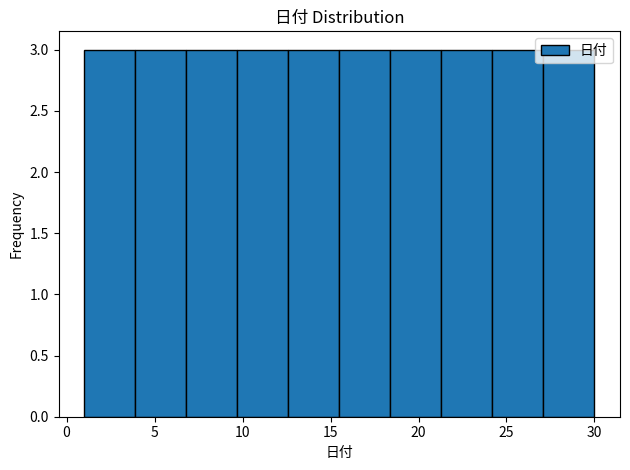

Reading left to right, list every bar in this chart as the range it spans on the x-axis followed by its height. Neither the bar edges nor the heights are printed on the chart, so give them approximately, as read against the axes.

1.0 to 3.9: 3
3.9 to 6.8: 3
6.8 to 9.7: 3
9.7 to 12.6: 3
12.6 to 15.5: 3
15.5 to 18.4: 3
18.4 to 21.3: 3
21.3 to 24.2: 3
24.2 to 27.1: 3
27.1 to 30.0: 3